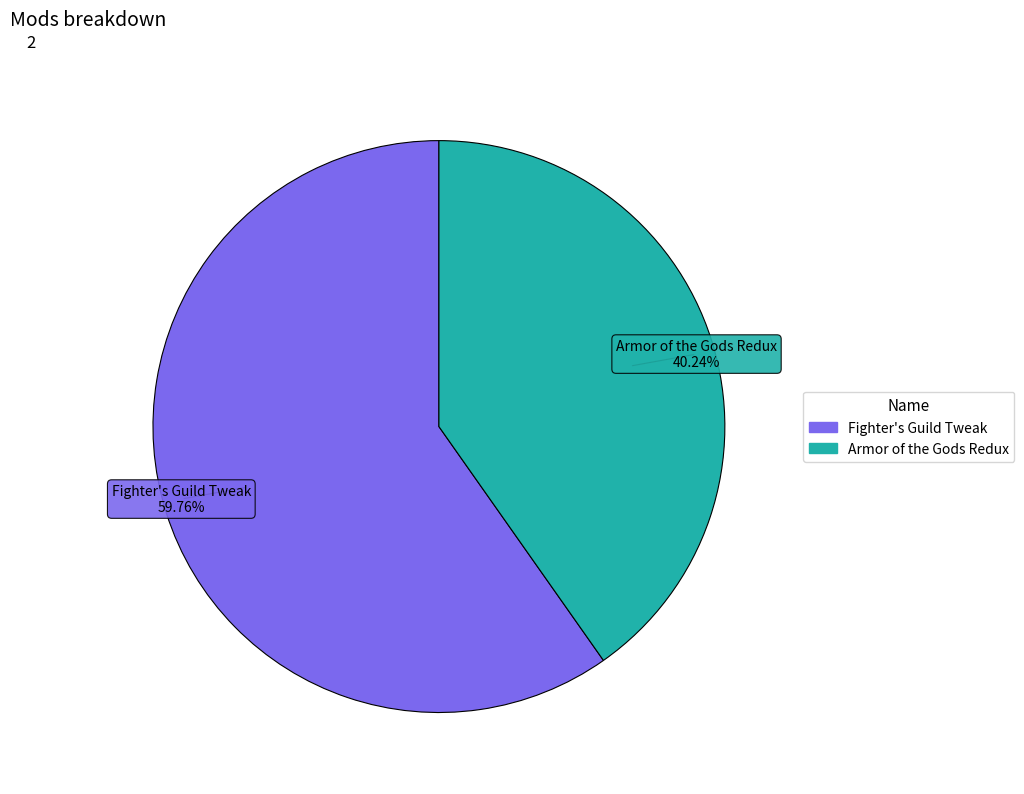

The Fighter's Guild Tweak slice represents 67% of the pie. True or false?

False